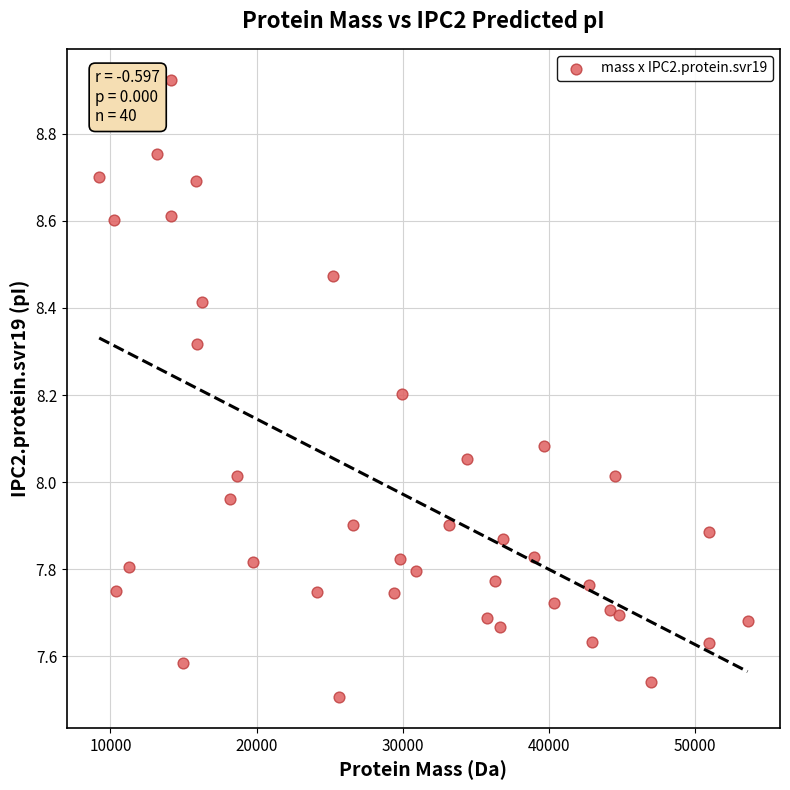

What is the range of X values (max minus min)?

44343.7